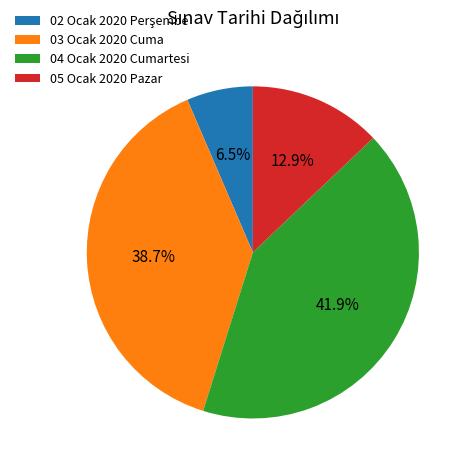

To the nearest percent, what is the difference between the largest and smallest slice percentages?

35%